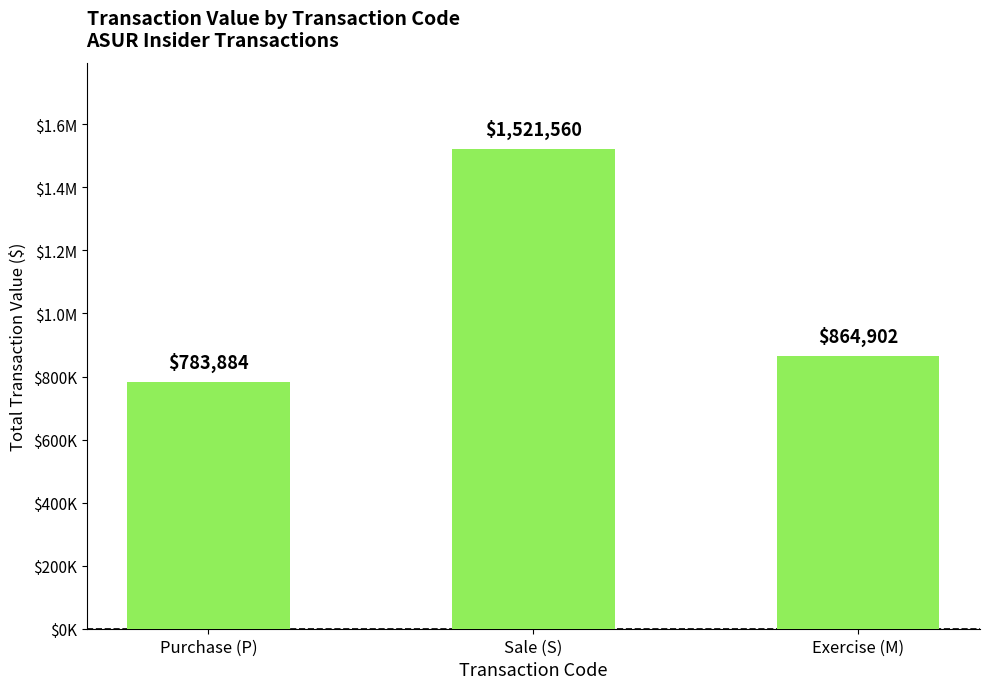

Are the bars horizontal?

No